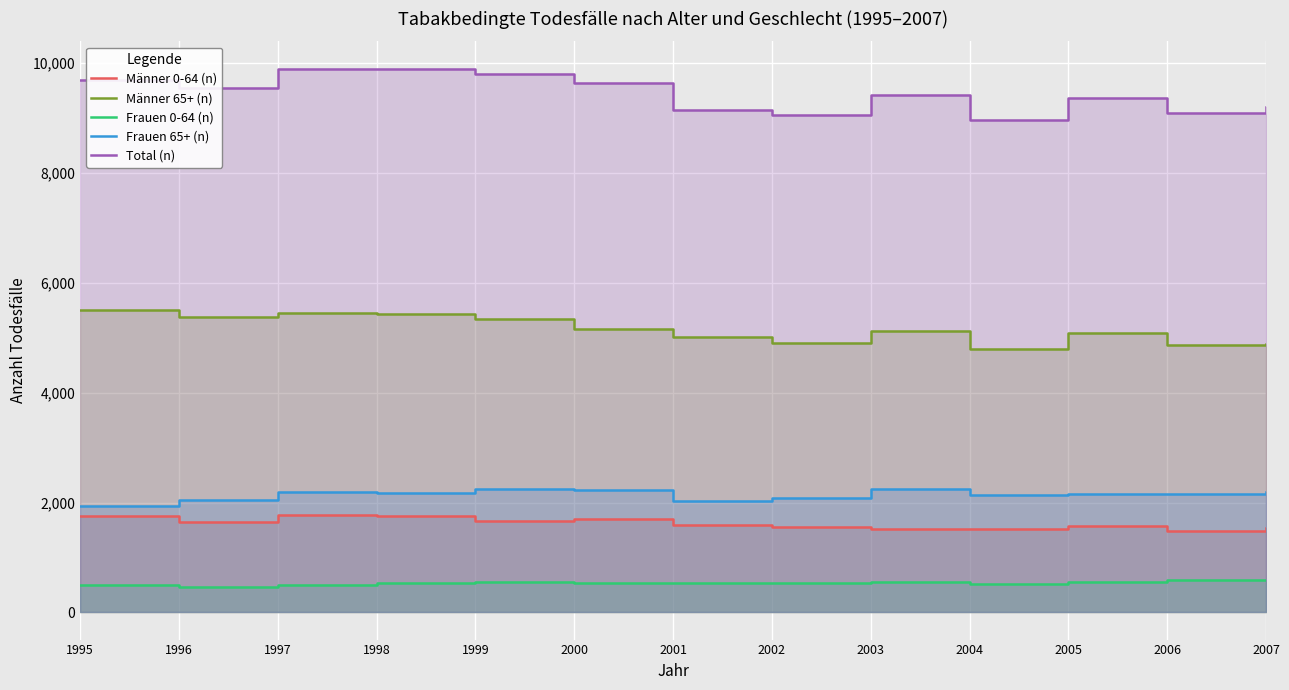

At which label is Männer 0-64 (n) closest to 1622?

1996